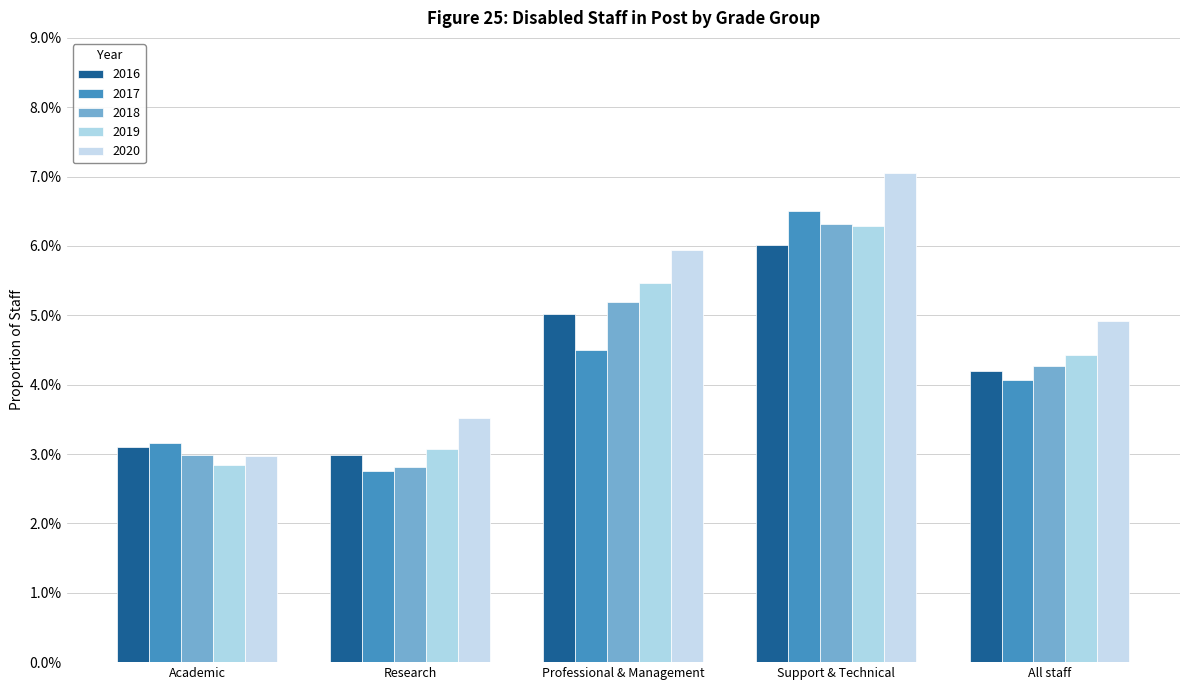

Does the chart contain stacked bars?

No